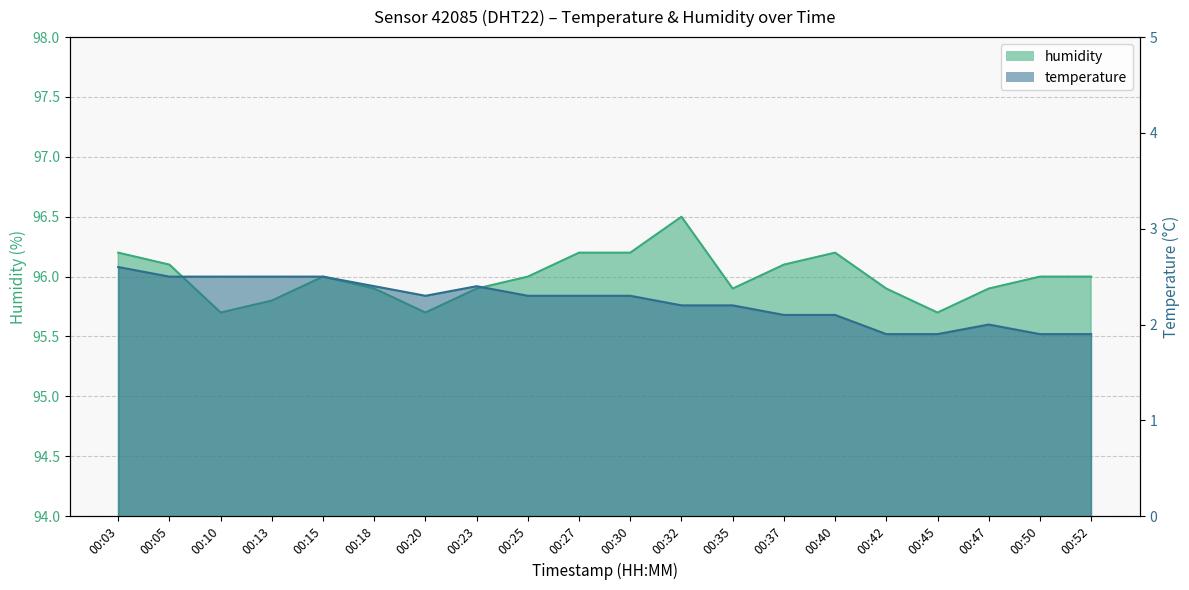

What is the difference between the second highest and second lowest values in the temperature series?

0.6